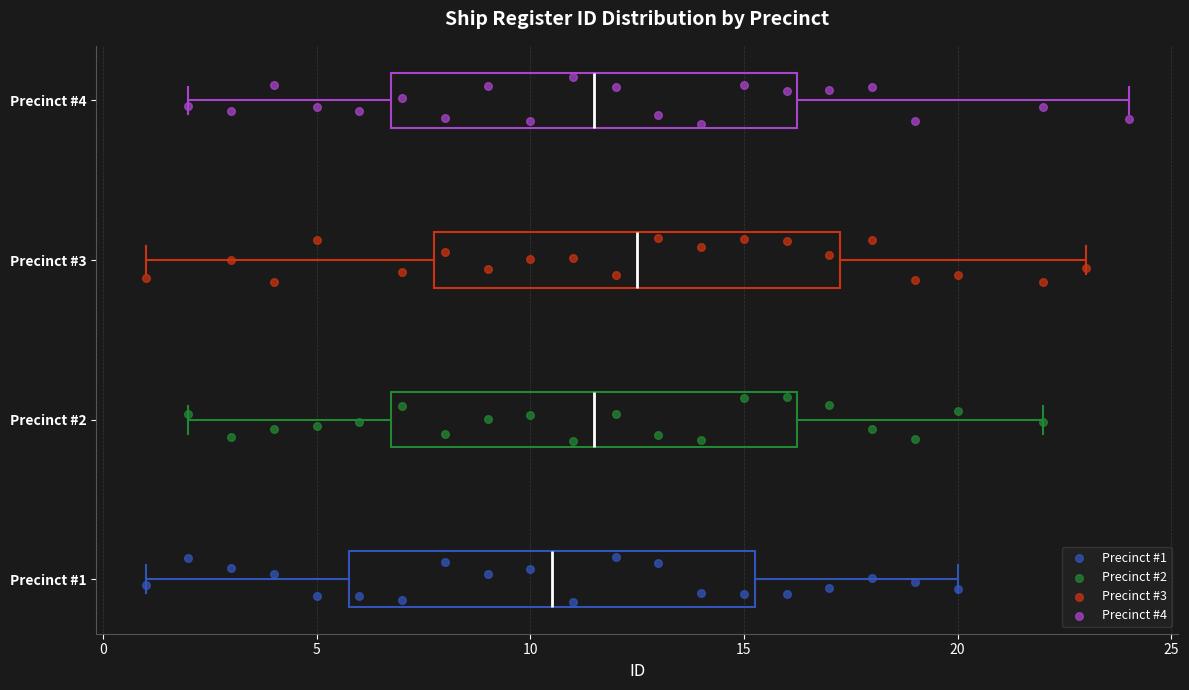

Reading bottom to top, transcribe this box plot: for each box, give where its median line is, the range the box spans, and where its two whiskers end, as read against the x-axis. The values are not printed on the chart, so give them approximately, as read against the axis.

Precinct #1: median 10.5, box 6.0 to 15.5, whiskers 1.0 to 20.0
Precinct #2: median 11.5, box 7.0 to 16.5, whiskers 2.0 to 22.0
Precinct #3: median 12.5, box 8.0 to 17.5, whiskers 1.0 to 23.0
Precinct #4: median 11.5, box 7.0 to 16.5, whiskers 2.0 to 24.0